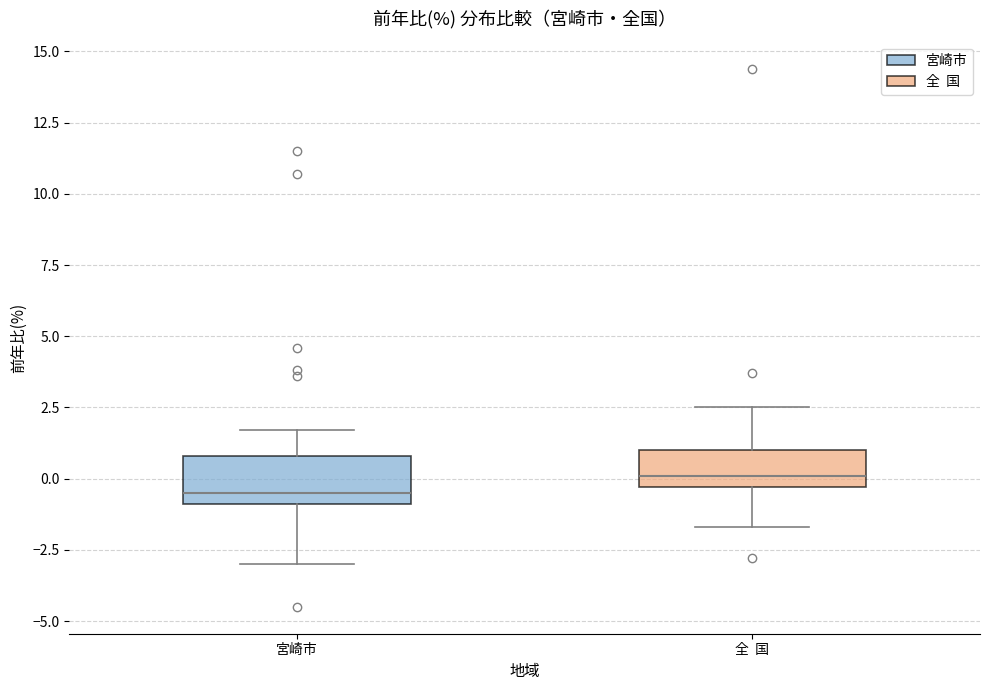

Reading left to right, transcribe this box plot: for each box, give where its median line is, the range the box spans, and where its two whiskers end, as read against the y-axis. The values are not printed on the chart, so give them approximately, as read against the axis.

宮崎市: median -0.5, box -1.0 to 1.0, whiskers -3.0 to 1.5
全 国: median 0.0, box -0.5 to 1.0, whiskers -1.5 to 2.5